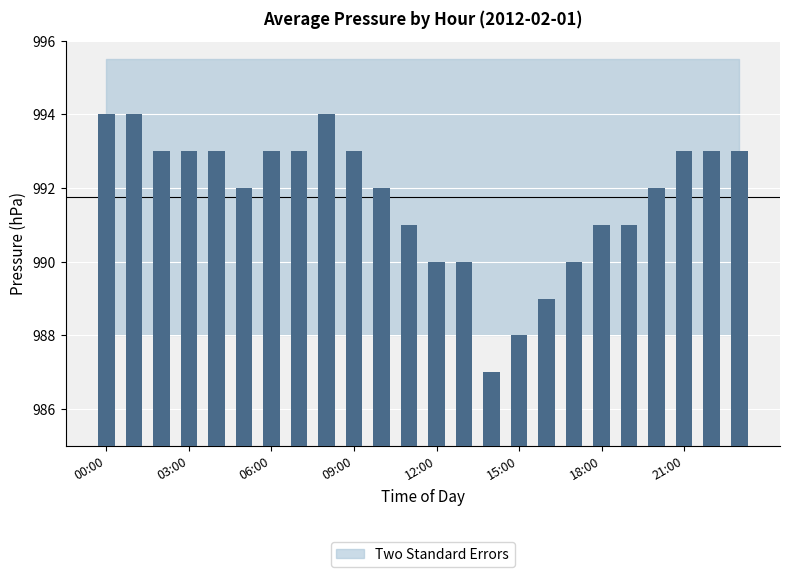

How many values are below 993?

12